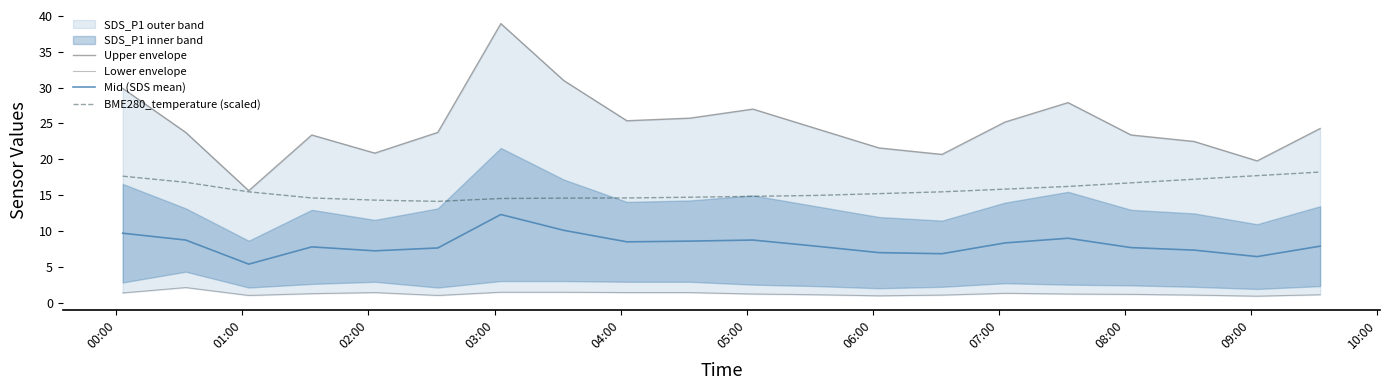

True or false: Lower envelope and BME280_temperature (scaled) cross at least once.

False